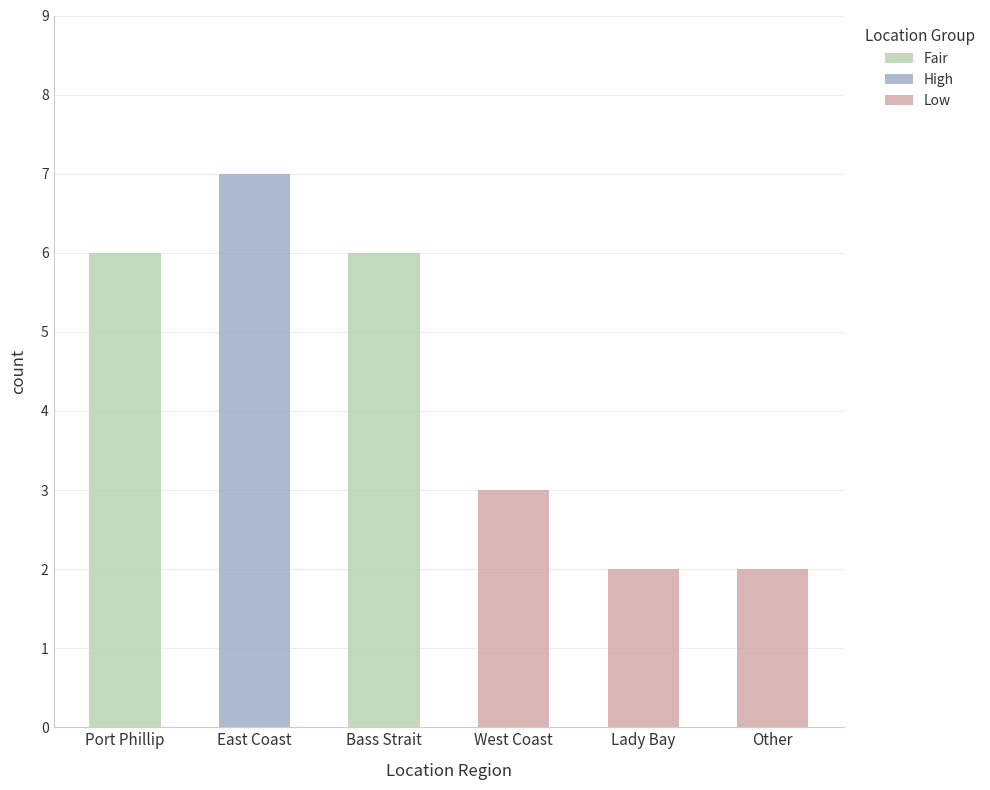

Is it true that the value at Lady Bay is 2?

True